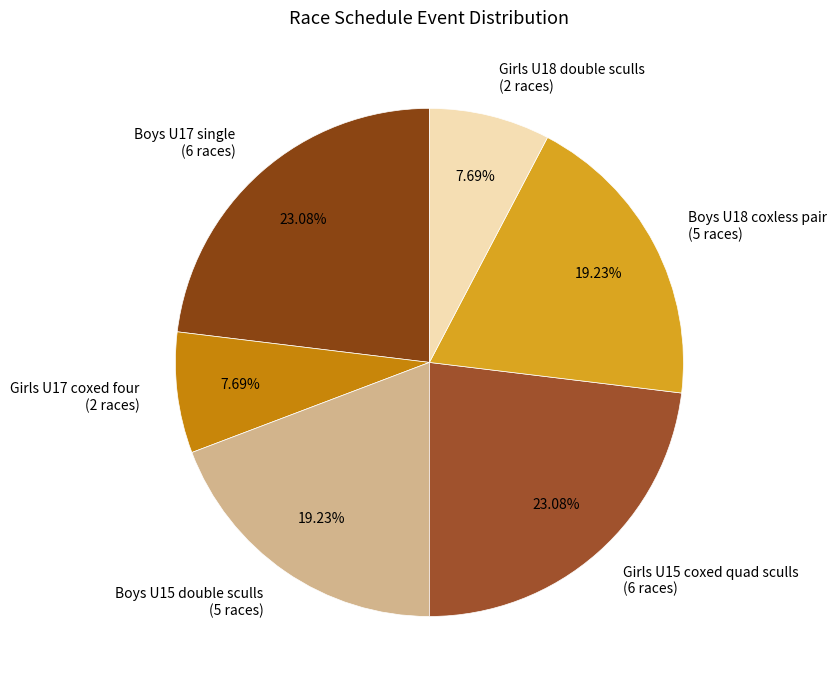

To the nearest percent, what percentage of the pie is Boys U18 coxless pair?

19%